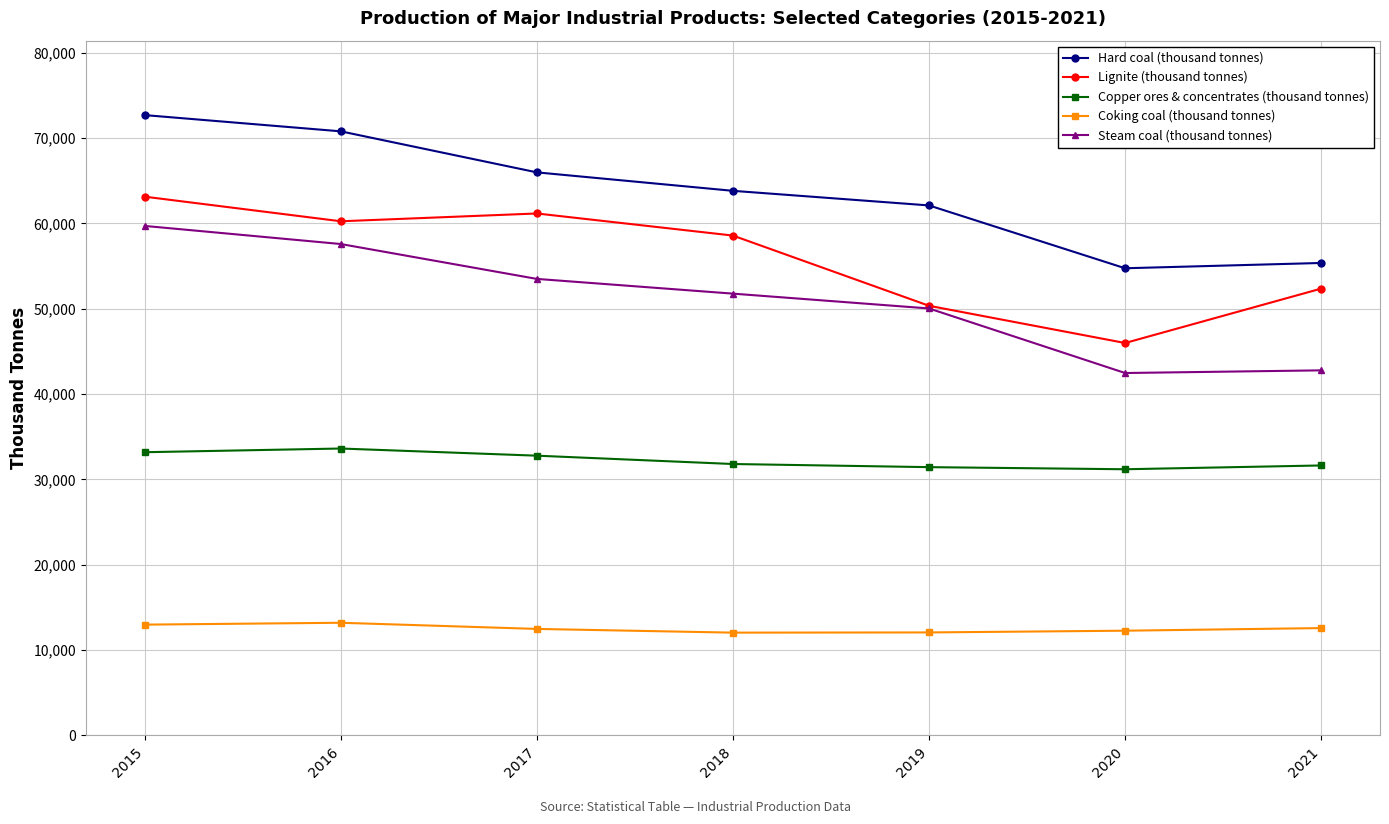

What is the approximate value of Steam coal (thousand tonnes) at 2019?

50031.0